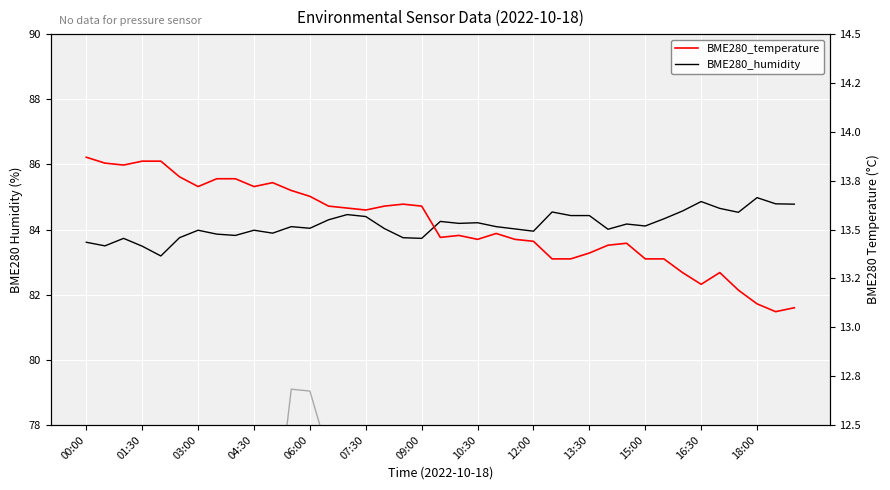

Reading left to right, extract all data points from this chart.

BME280_humidity: 83.6	83.5	83.7	83.5	83.2	83.8	84.0	83.9	83.8	84.0	83.9	84.1	84.0	84.3	84.5	84.4	84.0	83.8	83.7	84.2	84.2	84.2	84.1	84.0	84.0	84.5	84.4	84.4	84.0	84.2	84.1	84.3	84.6	84.9	84.7	84.5	85.0	84.8	84.8
BME280_pressure: 74.8	73.4	73.1	71.4	71.4	74.1	70.8	71.9	74.4	73.3	74.2	79.1	79.0	77.1	75.8	75.3	76.3	75.7	73.6	74.8	72.0	71.9	71.7	72.1	72.5	73.2	73.2	71.2	73.7	71.2	71.4	68.1	68.0	70.0	67.2	66.9	67.0	67.7	67.7
BME280_temperature: 13.9	13.8	13.8	13.8	13.8	13.8	13.7	13.8	13.8	13.7	13.7	13.7	13.7	13.6	13.6	13.6	13.6	13.6	13.6	13.5	13.5	13.4	13.5	13.4	13.4	13.3	13.3	13.4	13.4	13.4	13.3	13.3	13.3	13.2	13.3	13.2	13.1	13.1	13.1